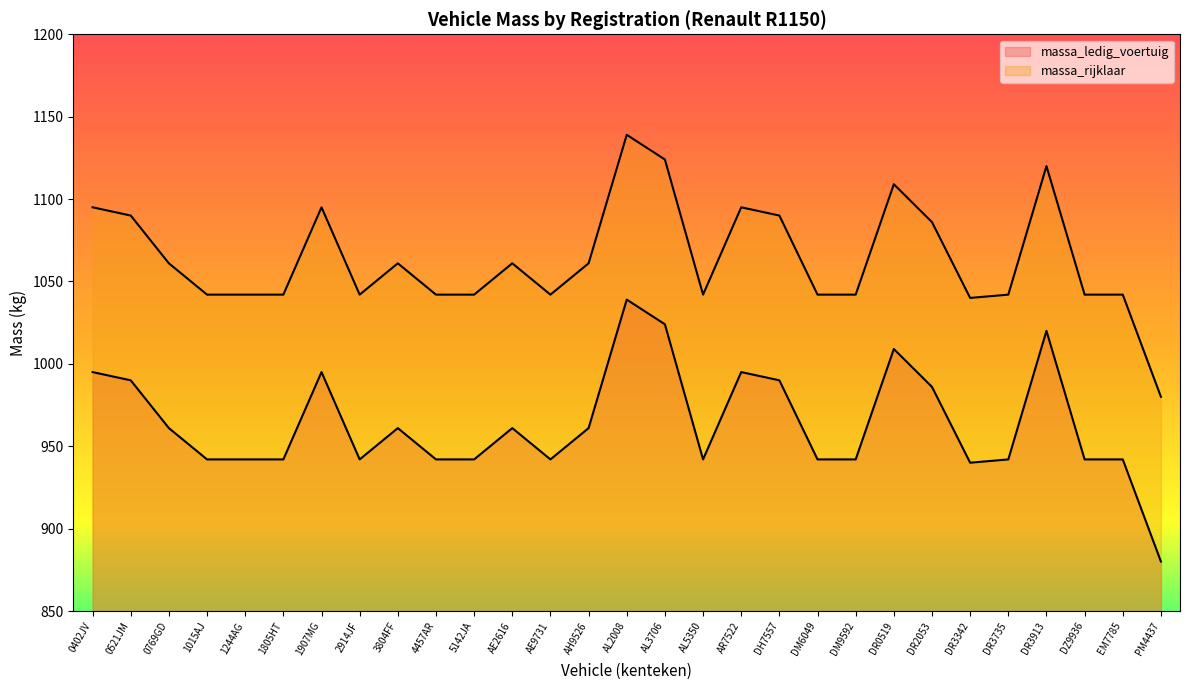

At which category does the chart reach its peak across all series?

AL2008